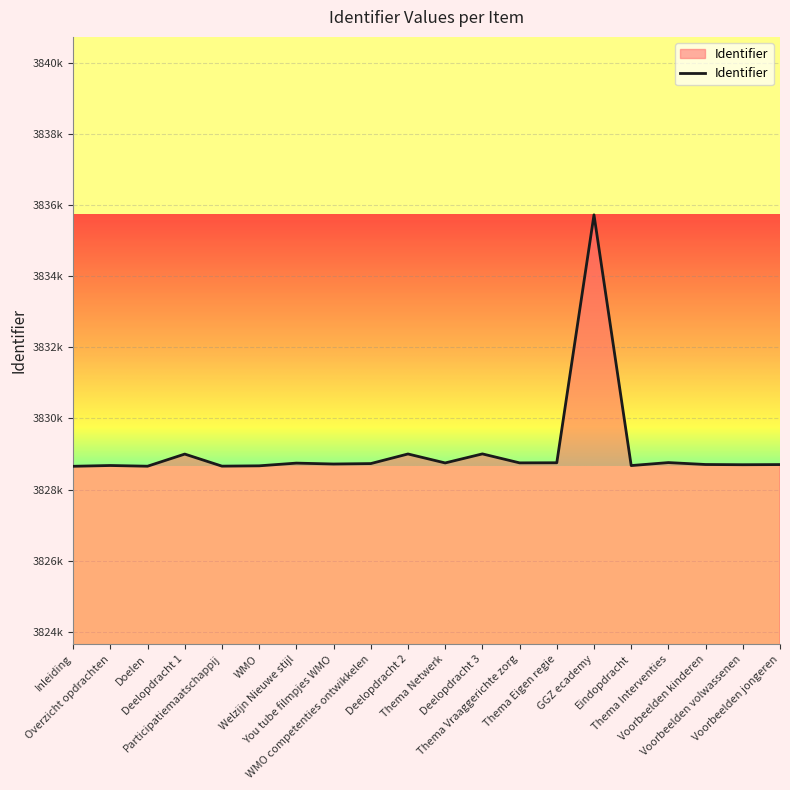

Is this an area chart (filled region under the line)?

Yes